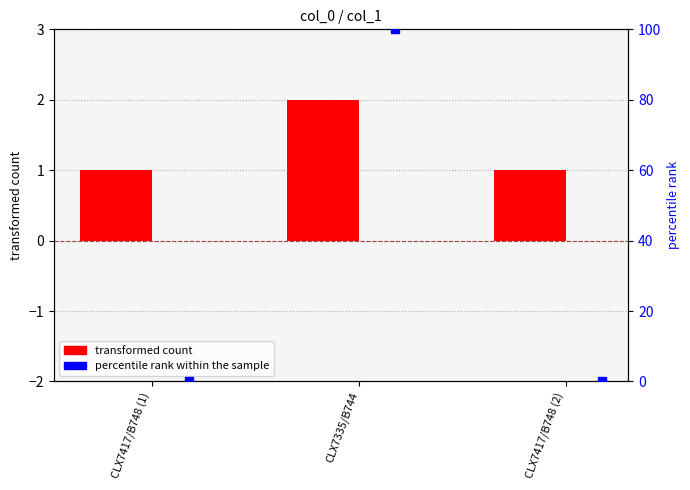

At how many categories does at least one series exceed 70?

1